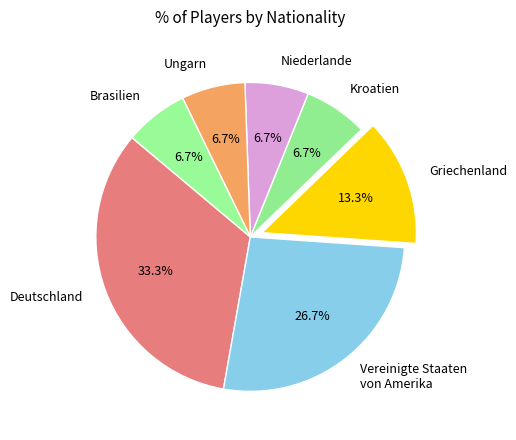

Does Deutschland represent more than half of the total?

No